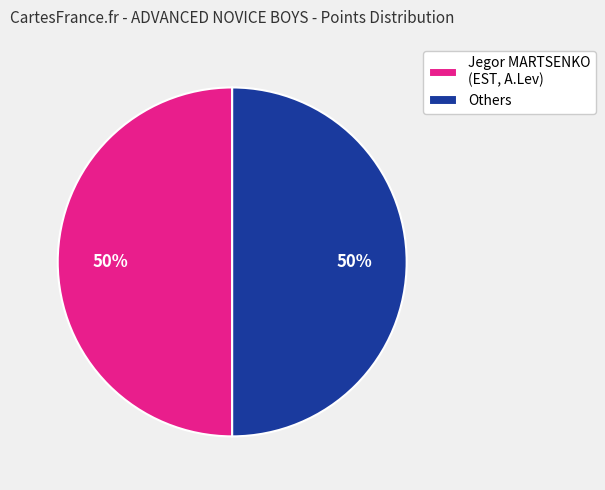

Is the sum of Jegor MARTSENKO (EST, A.Lev) and Others greater than half?

Yes